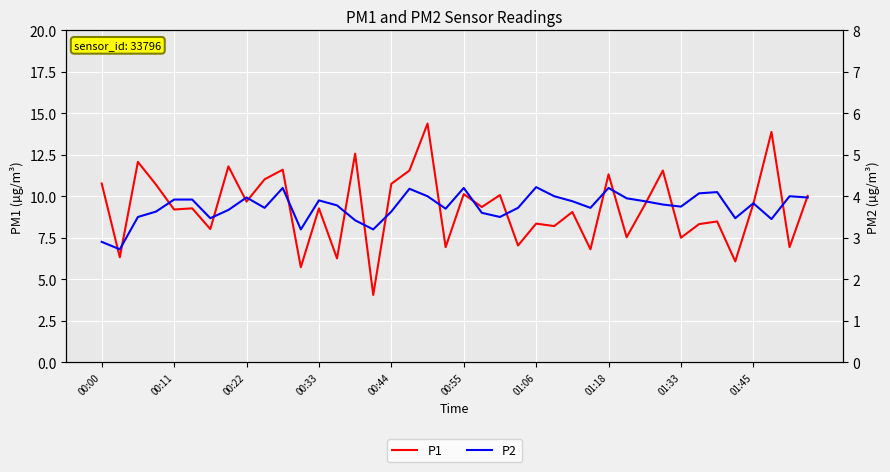

Reading left to right, list all the values displayed in this chart.

P1: 10.8	6.3	12.1	10.7	9.2	9.3	8.0	11.8	9.7	11.0	11.6	5.7	9.3	6.2	12.6	4.0	10.8	11.6	14.4	6.9	10.1	9.3	10.1	7.0	8.3	8.2	9.1	6.8	11.3	7.5	9.5	11.6	7.5	8.3	8.5	6.1	9.6	13.9	6.9	10.0
P2: 2.9	2.7	3.5	3.6	3.9	3.9	3.5	3.7	4.0	3.7	4.2	3.2	3.9	3.8	3.4	3.2	3.6	4.2	4.0	3.7	4.2	3.6	3.5	3.7	4.2	4.0	3.9	3.7	4.2	4.0	3.9	3.8	3.8	4.1	4.1	3.5	3.8	3.5	4.0	4.0